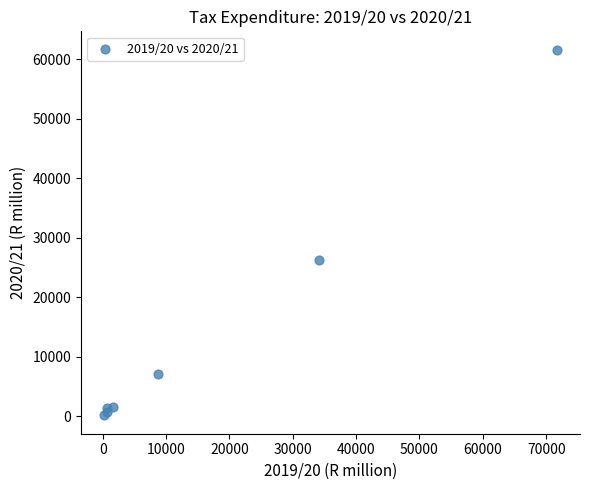

What Y value in the scatter plot is closest to 30860?

26189.1